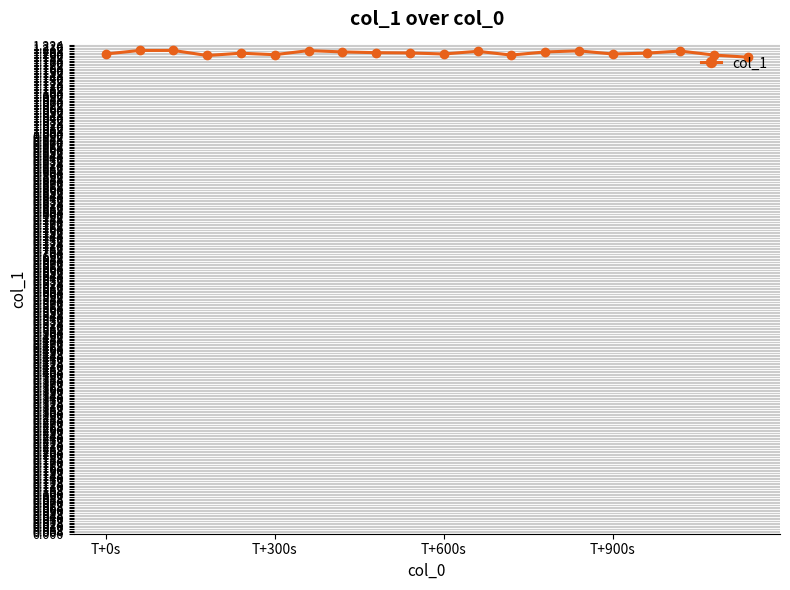

Reading right to left, transcribe all the data shown in this chart.

1.2	1.2	1.2	1.2	1.2	1.2	1.2	1.2	1.2	1.2	1.2	1.2	1.2	1.2	1.2	1.2	1.2	1.2	1.2	1.2